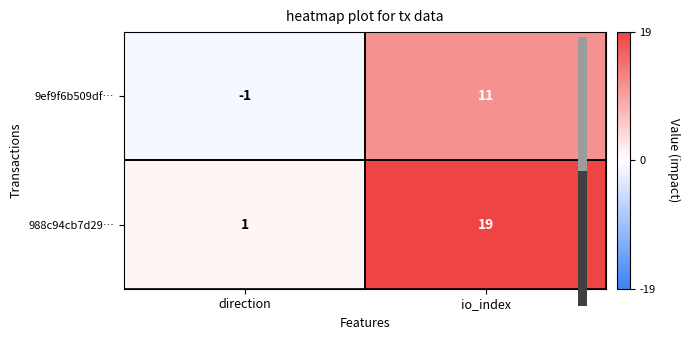

The value of 988c94cb7d29… at direction is 1. True or false?

True